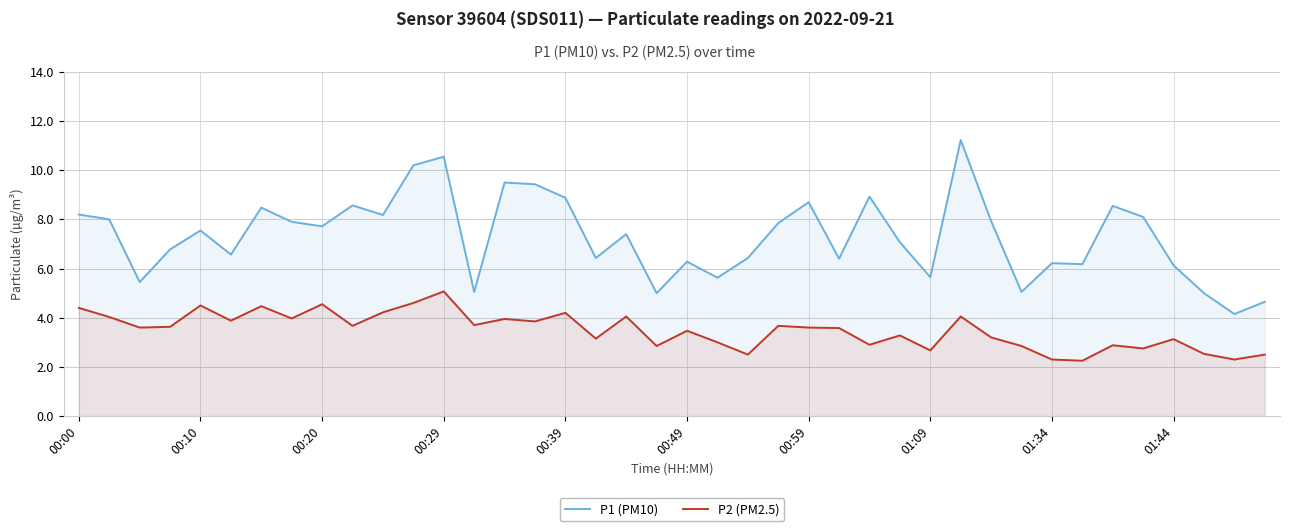

What is the value of the P1 (PM10) point at the 23rd from the left?

6.4